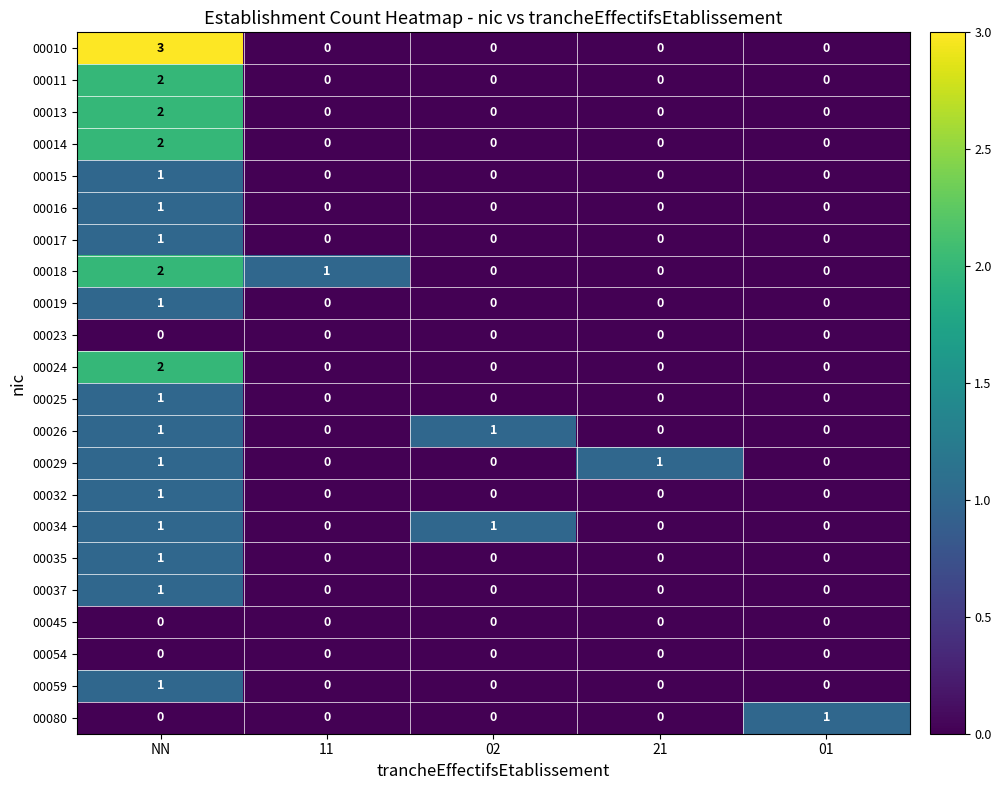

How many categories are shown in the chart?

5